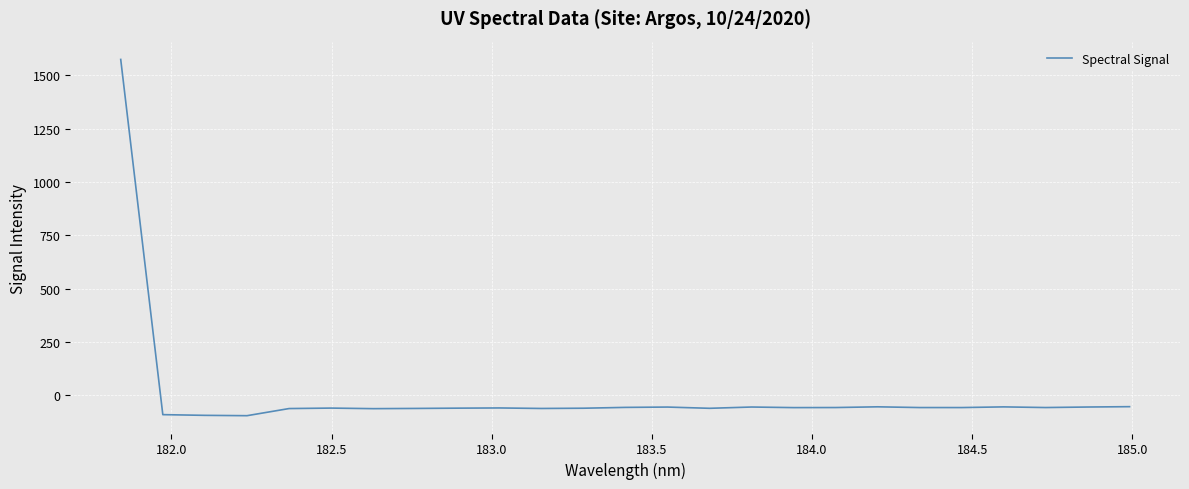

How many distinct data groups are displayed?

1